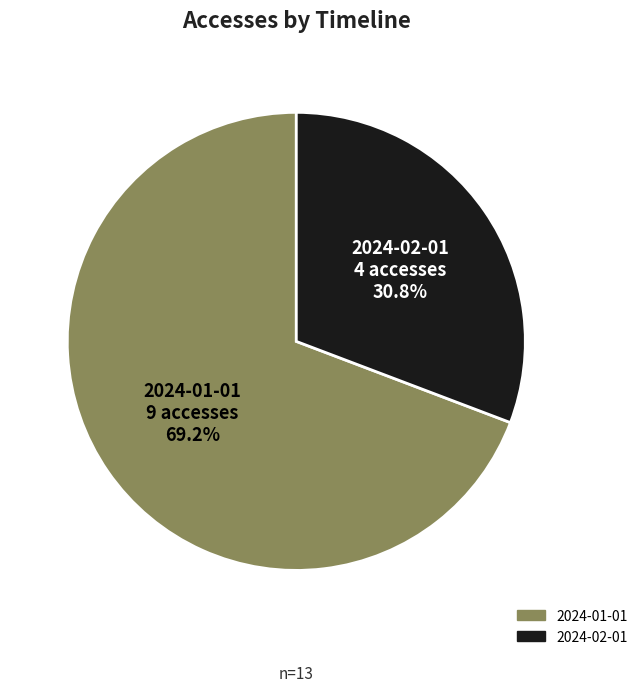

True or false: 2024-01-01 accounts for 61% of the total.

False